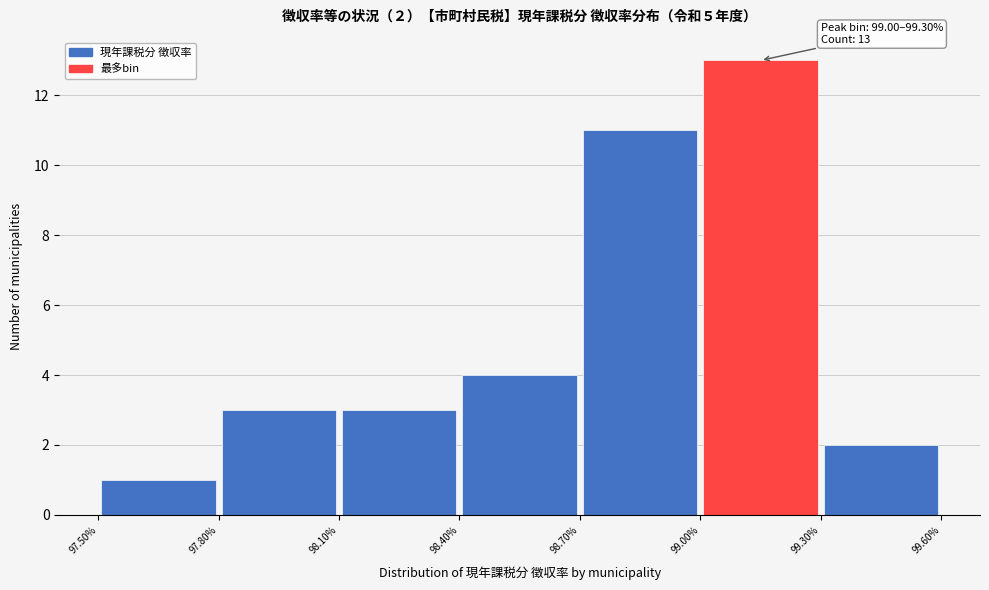

Over which range of the x-axis is the bar tallest?

99.00% to 99.30%